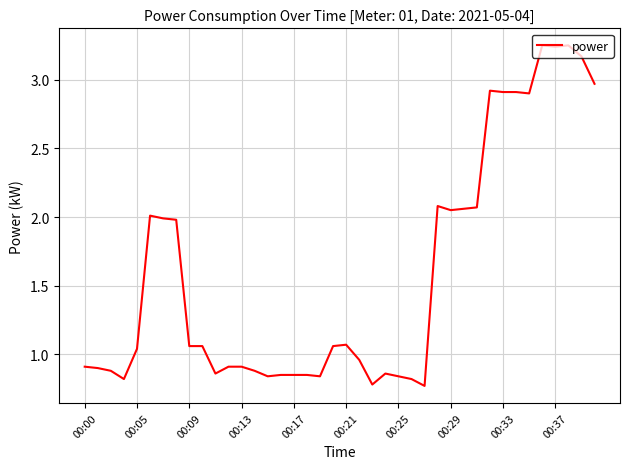

Does the chart display data point markers on the line(s)?

No